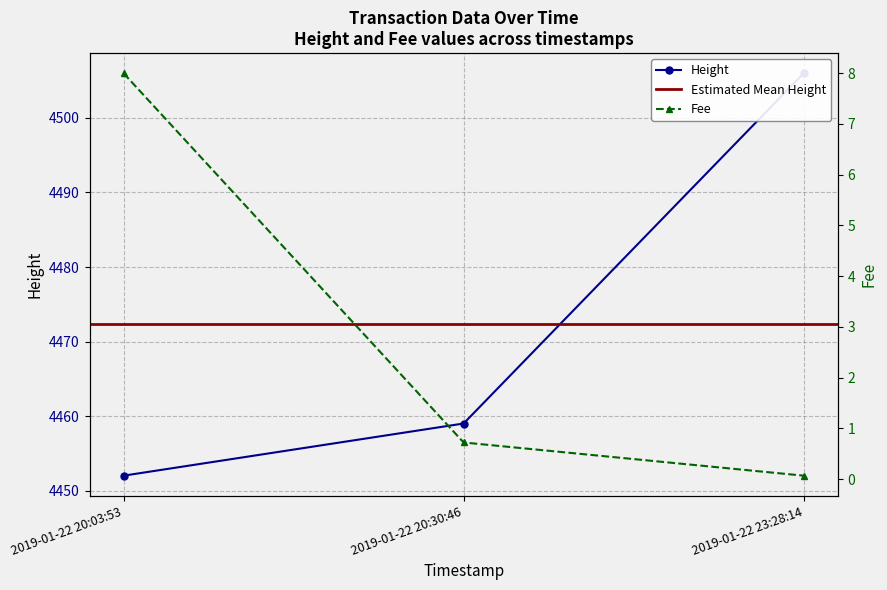

How many categories are shown in the chart?

3